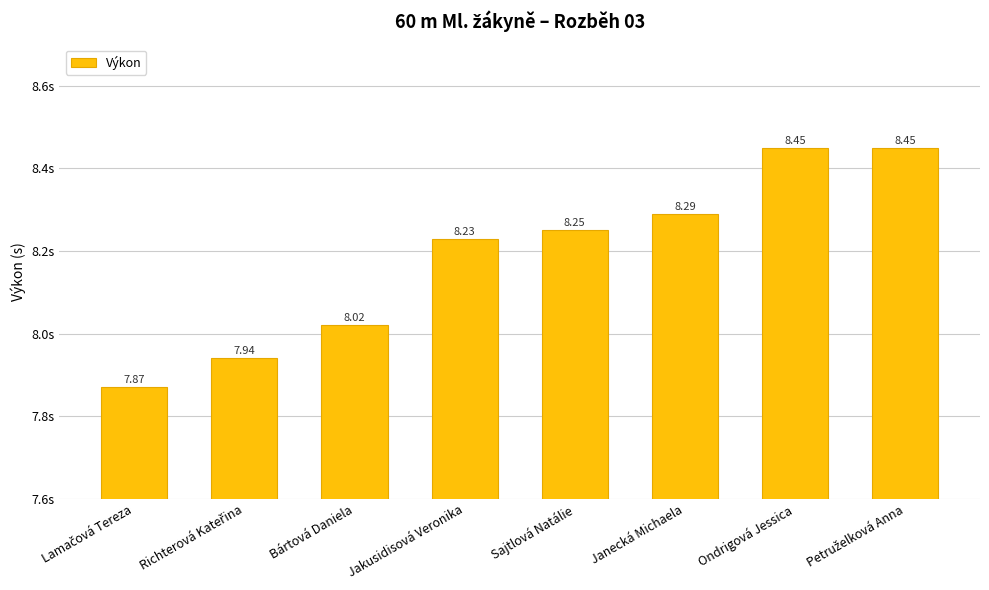

What is the label of the 6th bar from the right?

Bártová Daniela